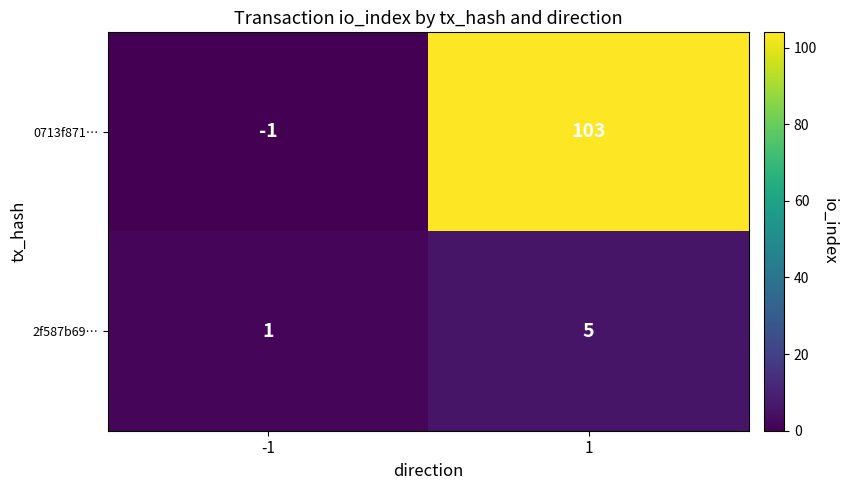

True or false: 2f587b69… has a value of 2 at -1.

False